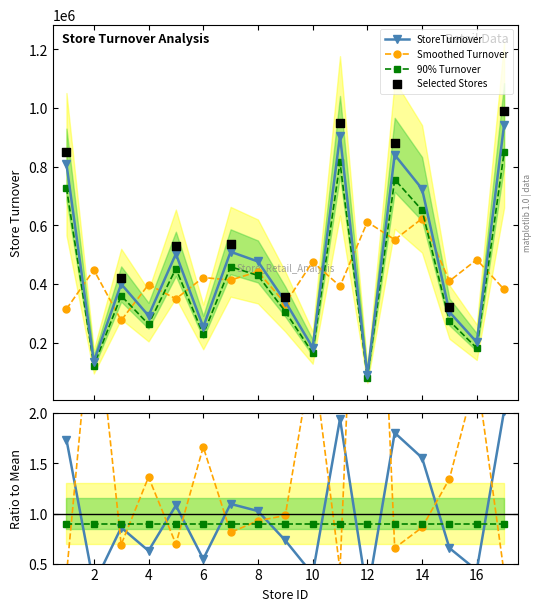

What is the change in value from 13 to 15?

-535727